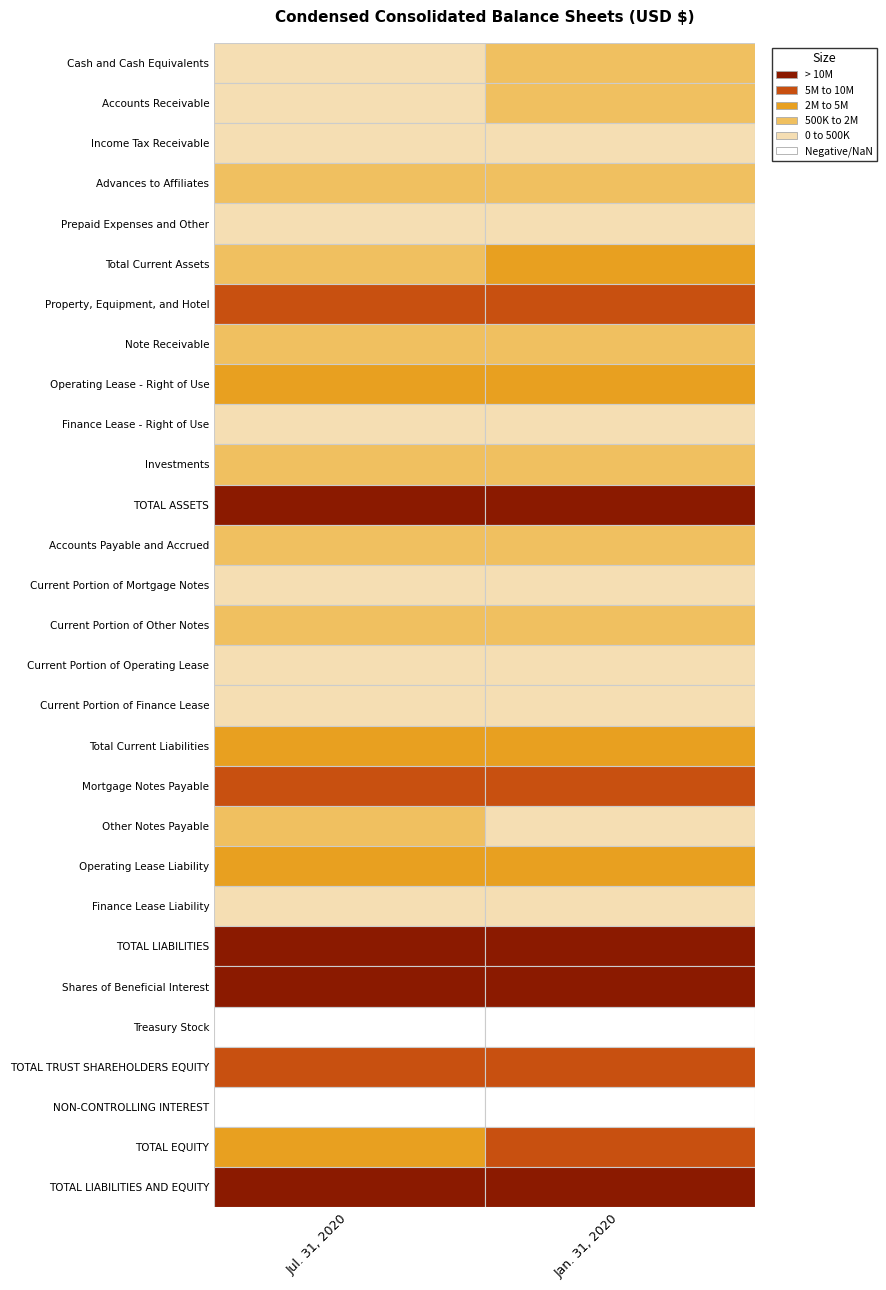

What value does the Jul. 31, 2020 series have at 1, to the nearest 100?

60700